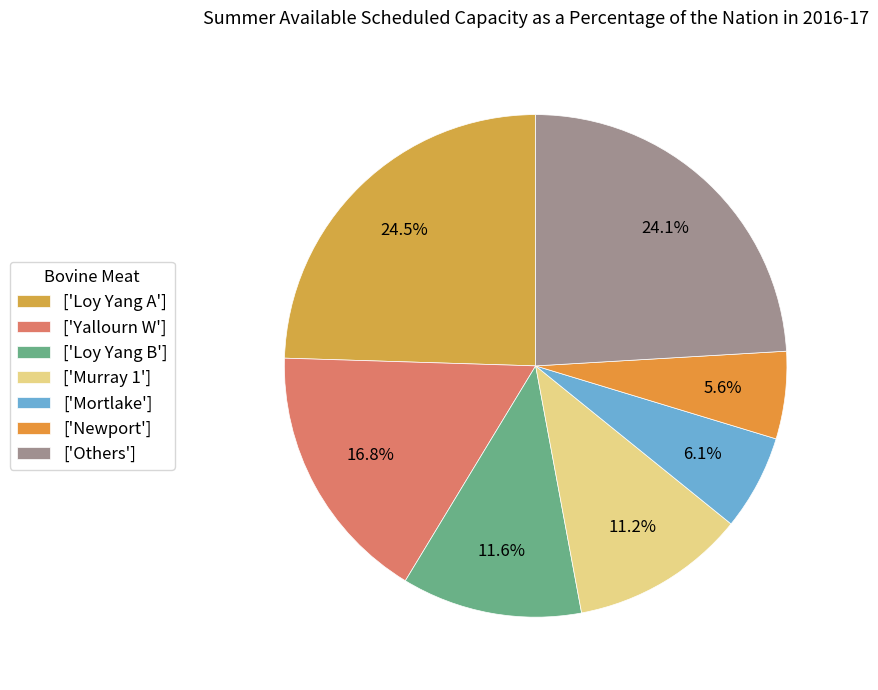

Does any single category account for the majority?

No